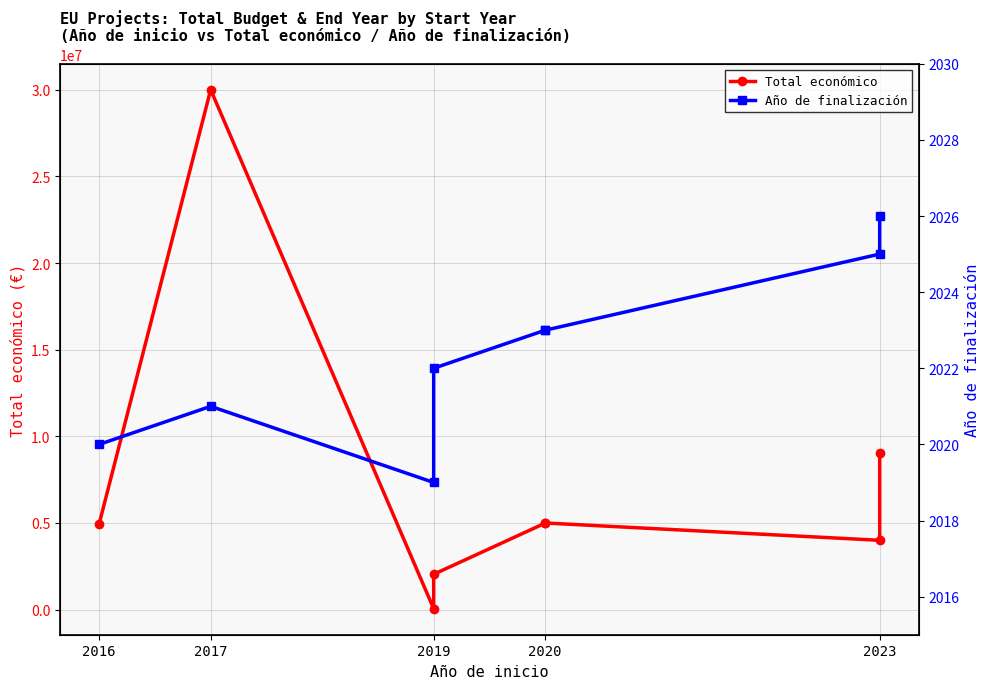

What position from the right is 2019?

6